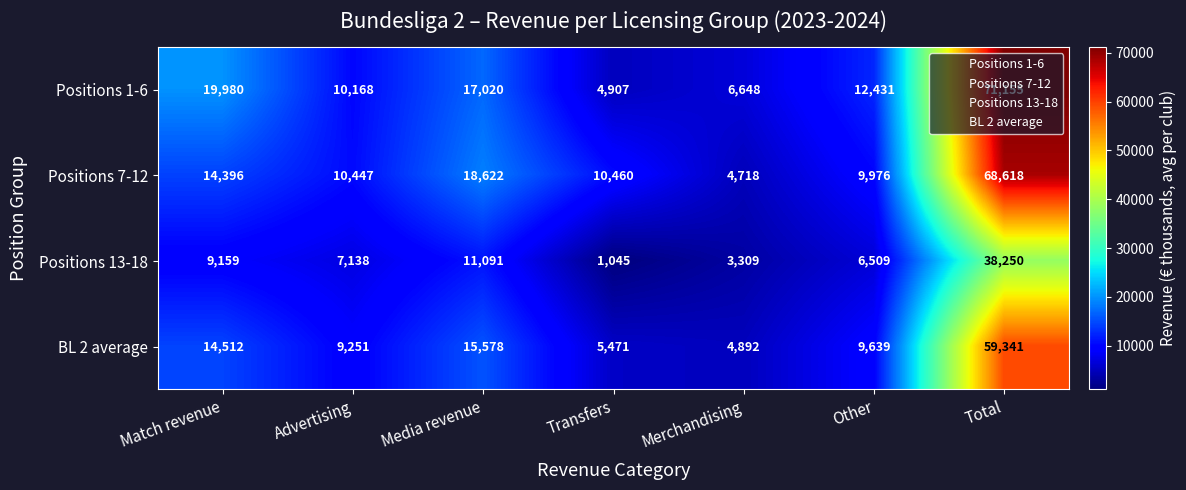

True or false: Positions 7-12 has a value of 14396 at Match revenue.

True